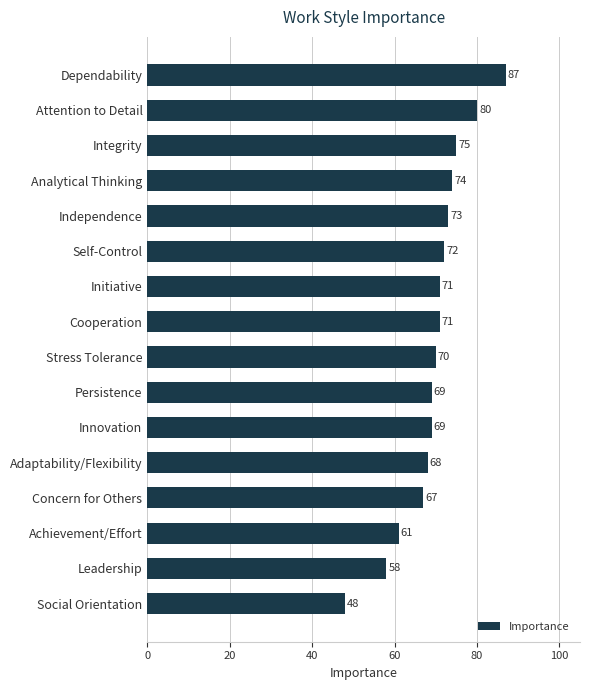

What is the label of the 5th bar from the bottom?

Adaptability/Flexibility